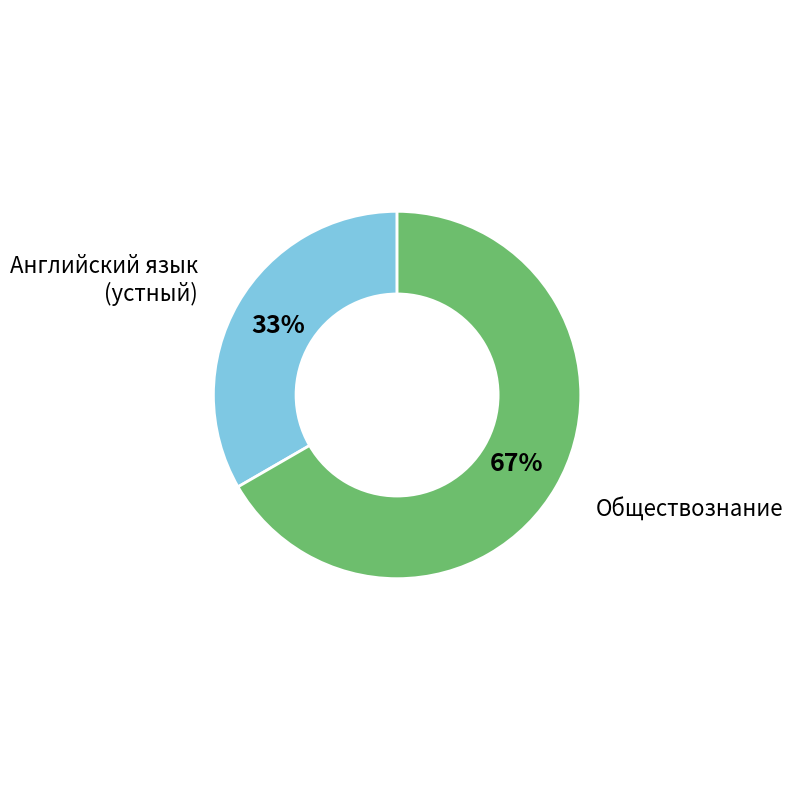

True or false: Английский язык (устный) accounts for 33% of the total.

True